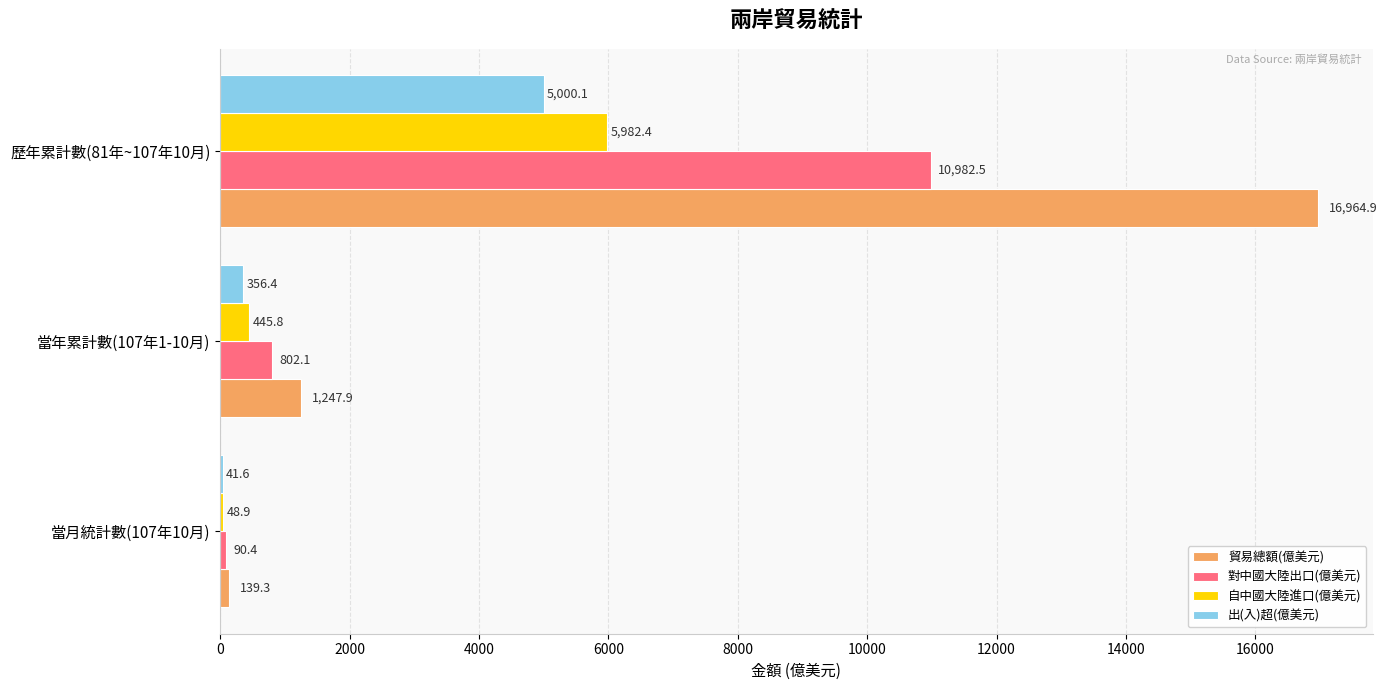

Is it true that 出(入)超(億美元) equals 3366.7 at 歷年累計數(81年~107年10月)?

False